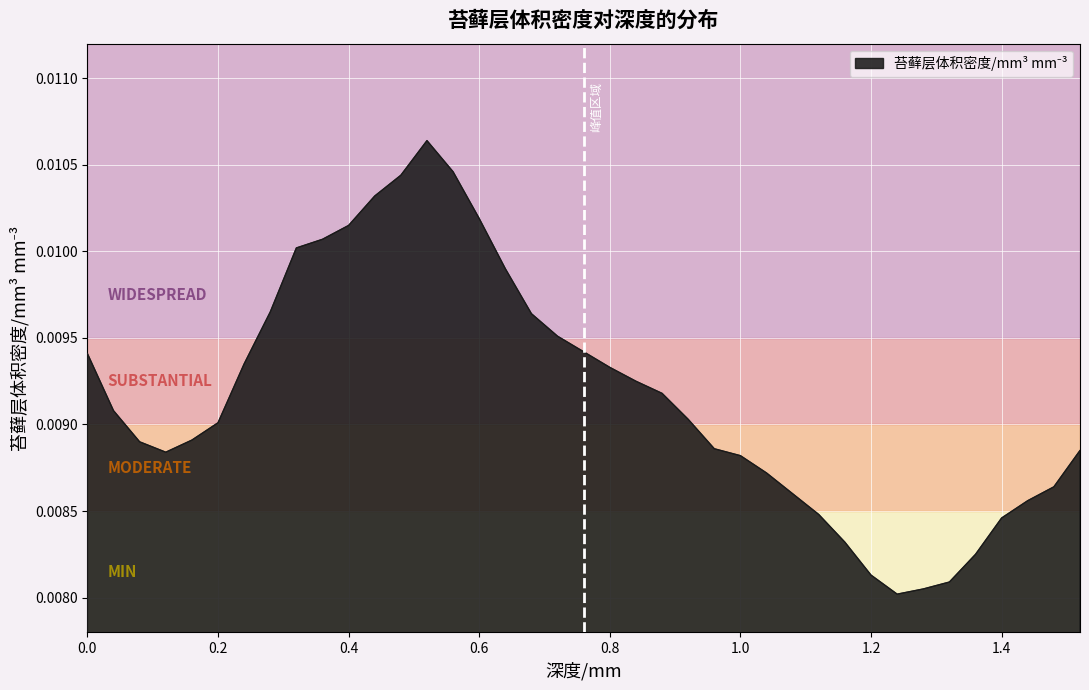

How many lines are shown in the chart?

1